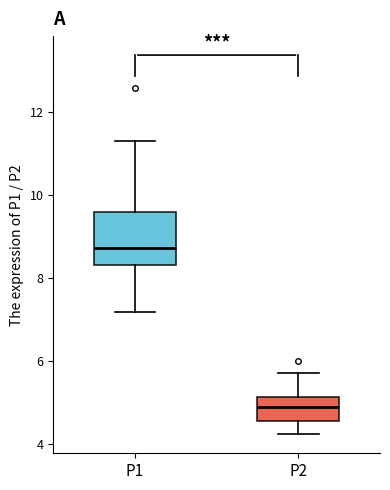

Which box's median line is the highest?

P1